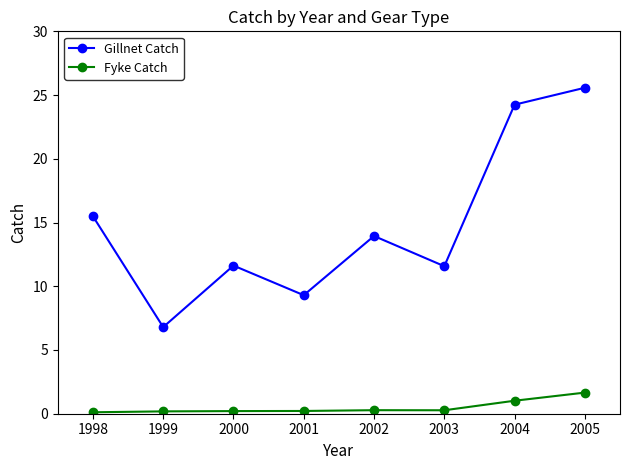

How many interior local peaks does the Gillnet Catch series have?

2